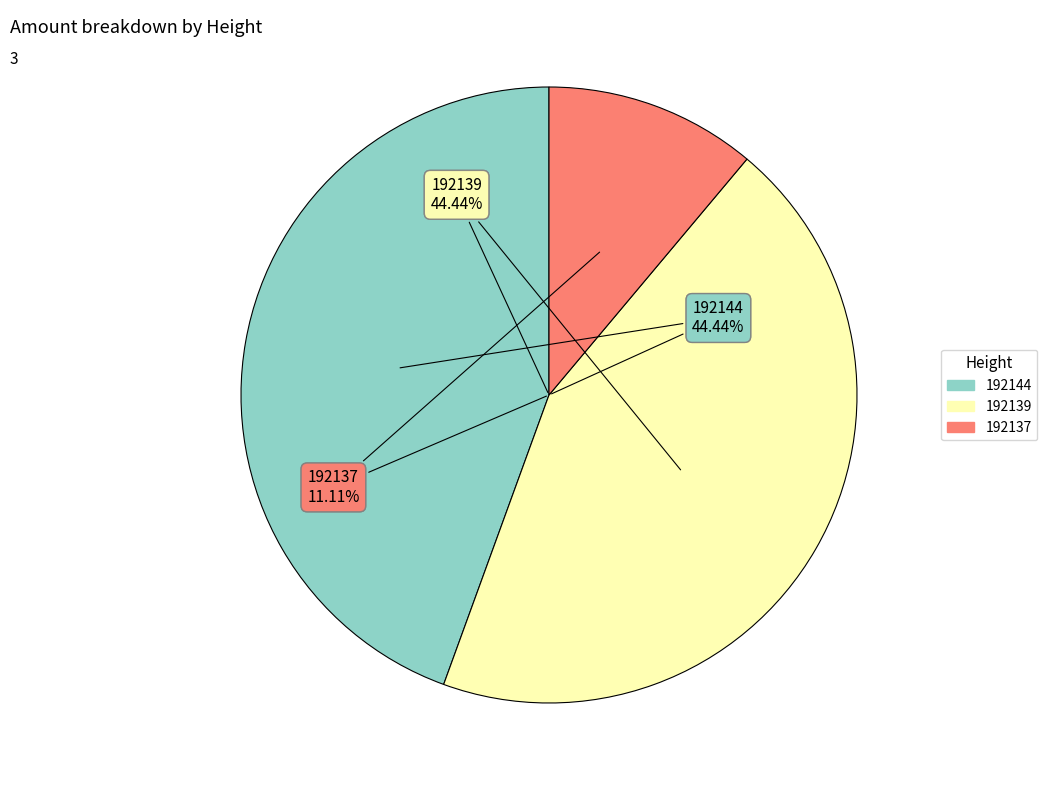

How much of the chart is everything except 192144?

55.6%